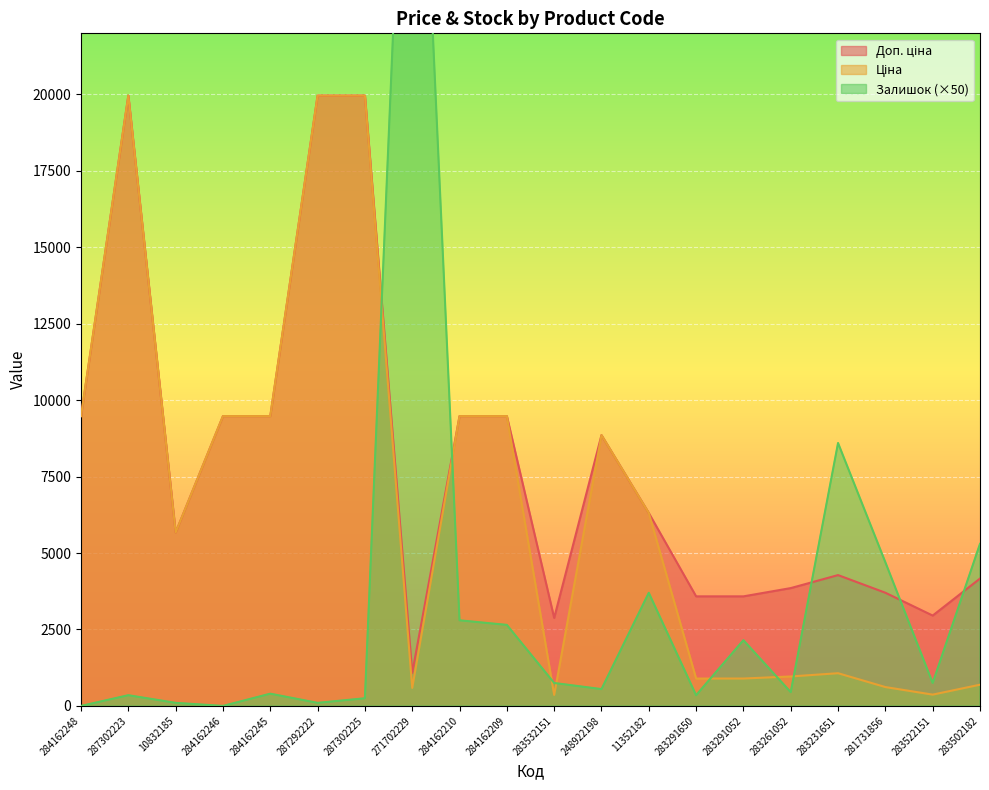

What position from the left is 283522151?

19